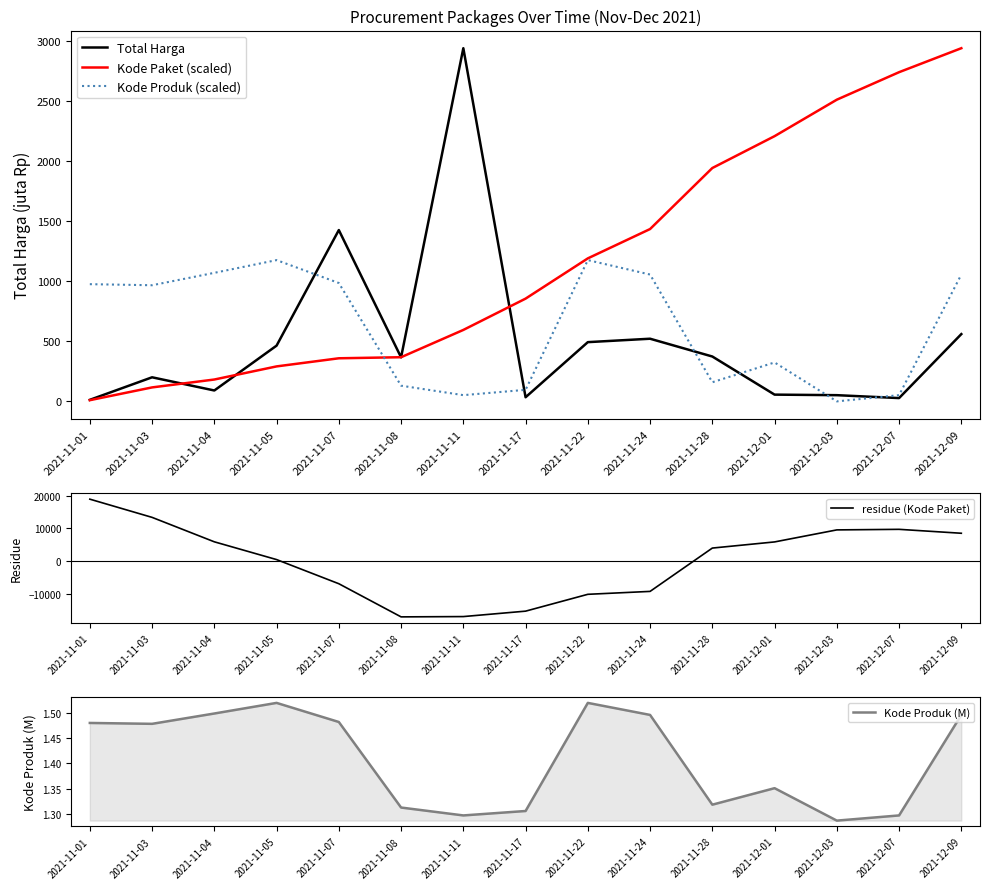

Reading right to left, extract all data points from this chart.

Total Harga: 560.0	27.4	51.6	56.2	373.4	521.5	493.0	34.3	2939.6	366.5	1425.9	464.0	90.7	200.4	12.8
Kode Paket (scaled): 2939.6	2740.0	2511.2	2207.5	1942.3	1434.4	1190.2	855.2	594.6	367.5	358.7	291.1	181.9	116.2	9.9
Kode Produk (scaled): 1055.7	51.8	0.0	324.0	159.2	1055.7	1175.8	96.0	51.8	130.6	985.1	1175.8	1069.9	966.6	975.5
residue (Kode Paket): 8480.0	9680.5	9508.1	5826.7	3947.2	-9314.2	-10206.6	-15360.1	-17020.5	-17112.9	-6967.4	422.2	5860.8	13340.3	18915.9
Kode Produk (M): 1.5	1.3	1.3	1.4	1.3	1.5	1.5	1.3	1.3	1.3	1.5	1.5	1.5	1.5	1.5